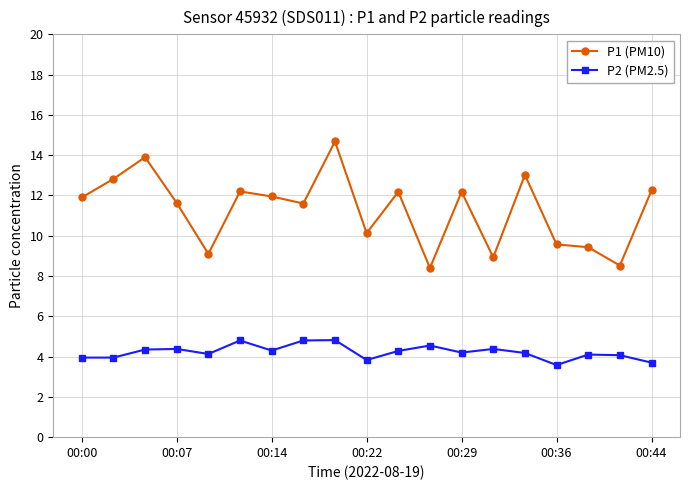

What is the value of the P1 (PM10) point at the 1st from the left?

11.9